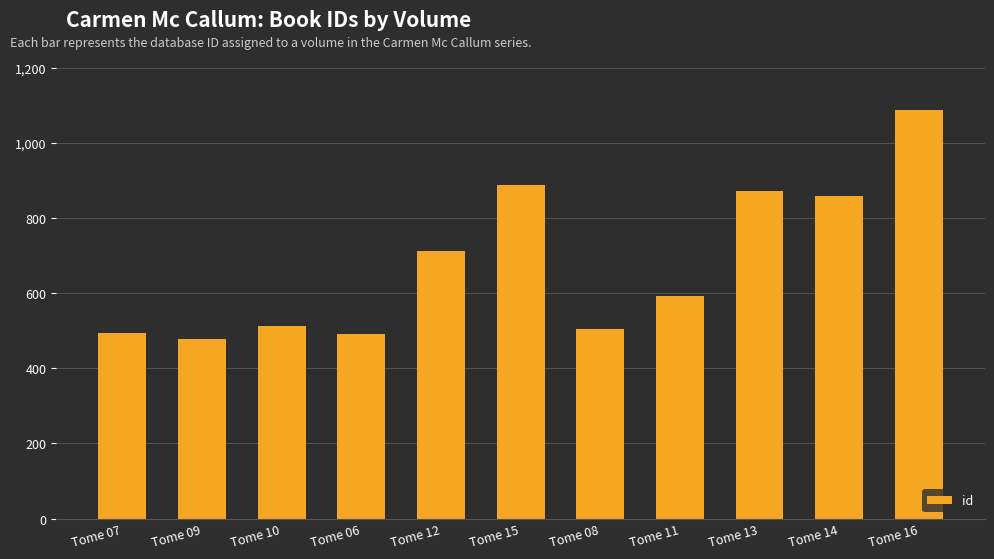

What is the change in value from Tome 09 to Tome 16?

+608